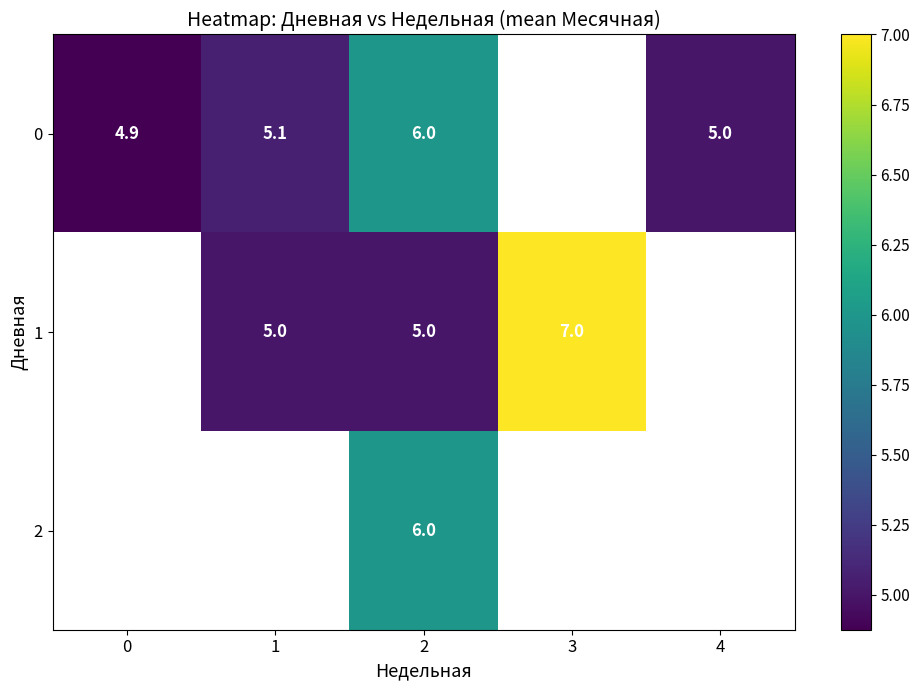

How many categories are shown in the chart?

5